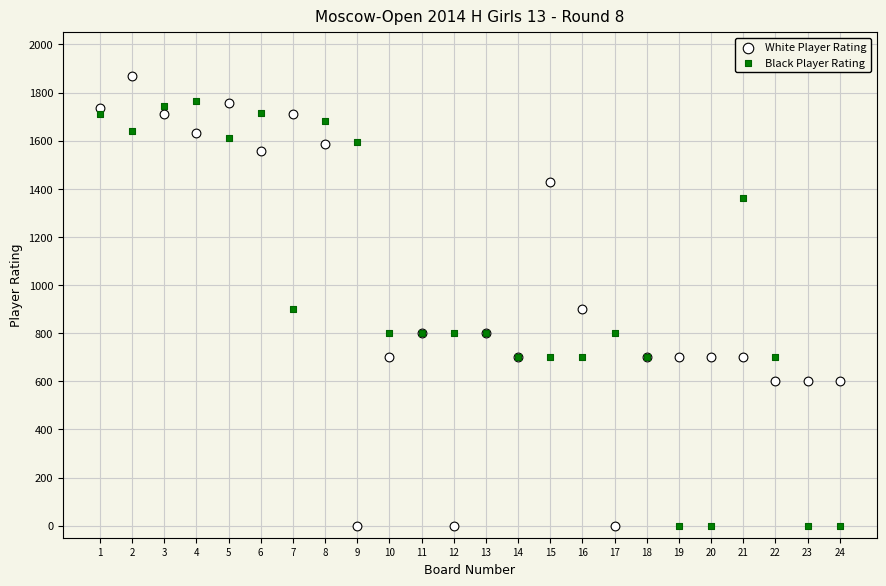

Which series contains the highest Y value?

White Player Rating